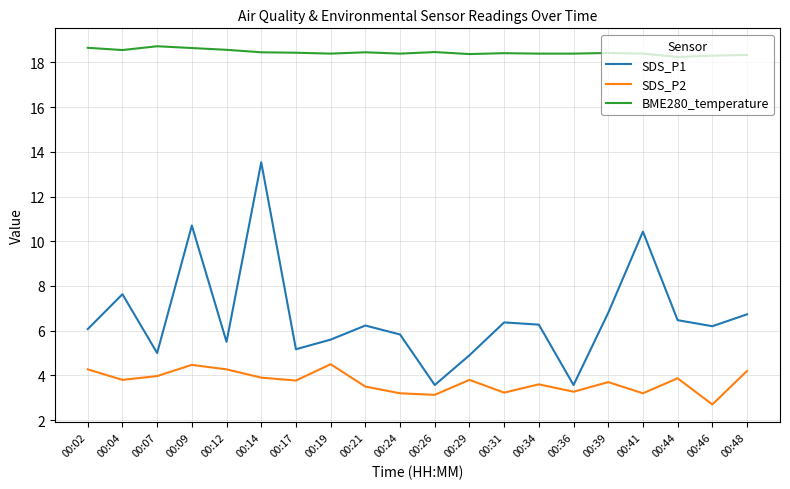

What is the minimum value for SDS_P1?

3.6